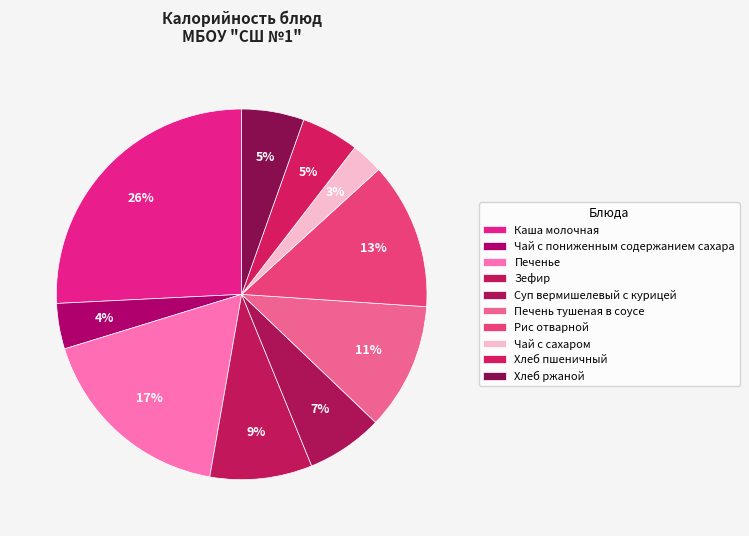

What is the largest slice in the pie chart?

Каша молочная